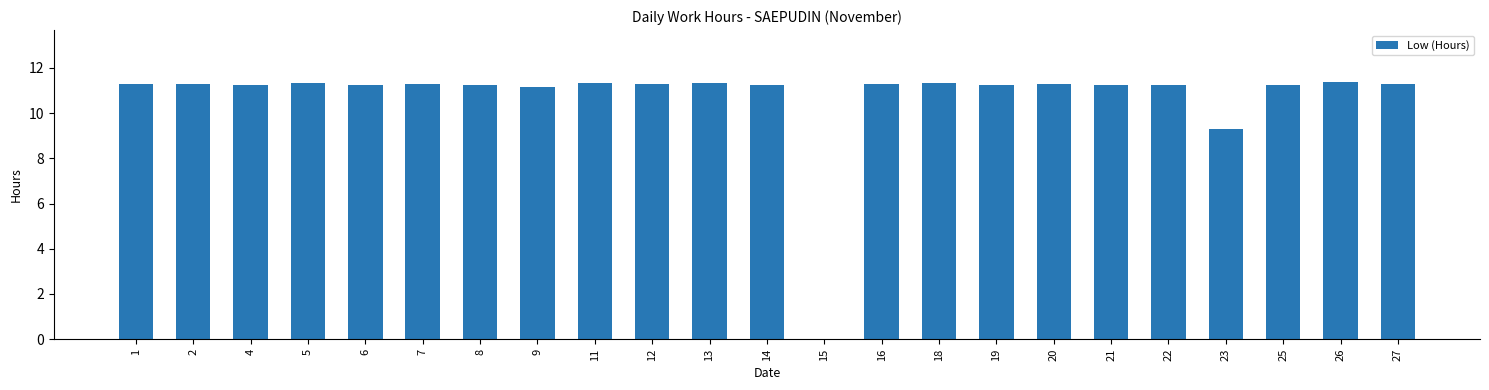

How many categories are shown in the chart?

23